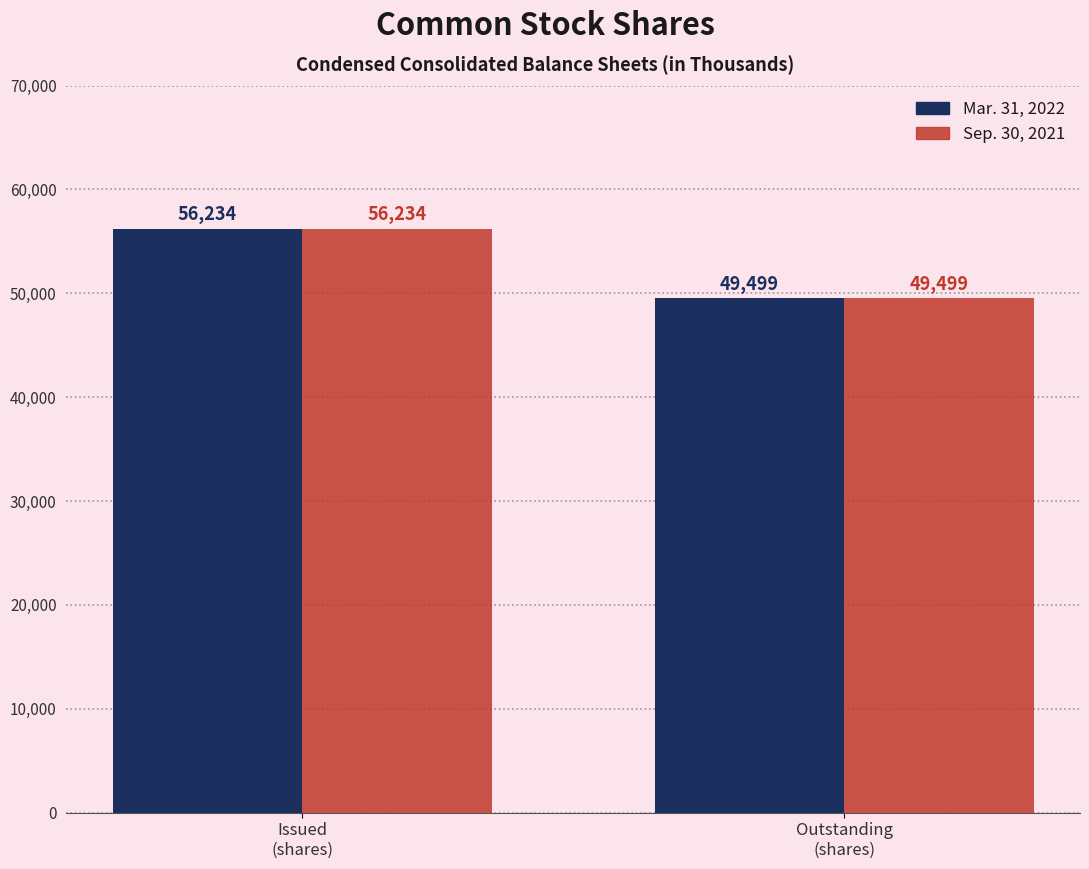

Reading left to right, list all the values displayed in this chart.

Mar. 31, 2022: 56234	49499
Sep. 30, 2021: 56234	49499